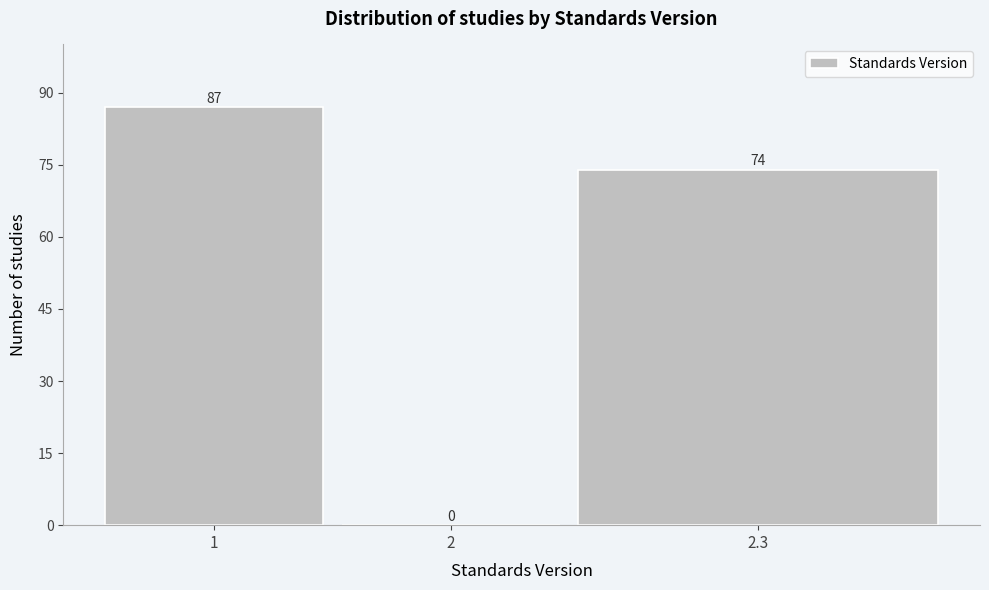

Reading left to right, transcribe all the data shown in this chart.

1=87	2=0	2.3=74